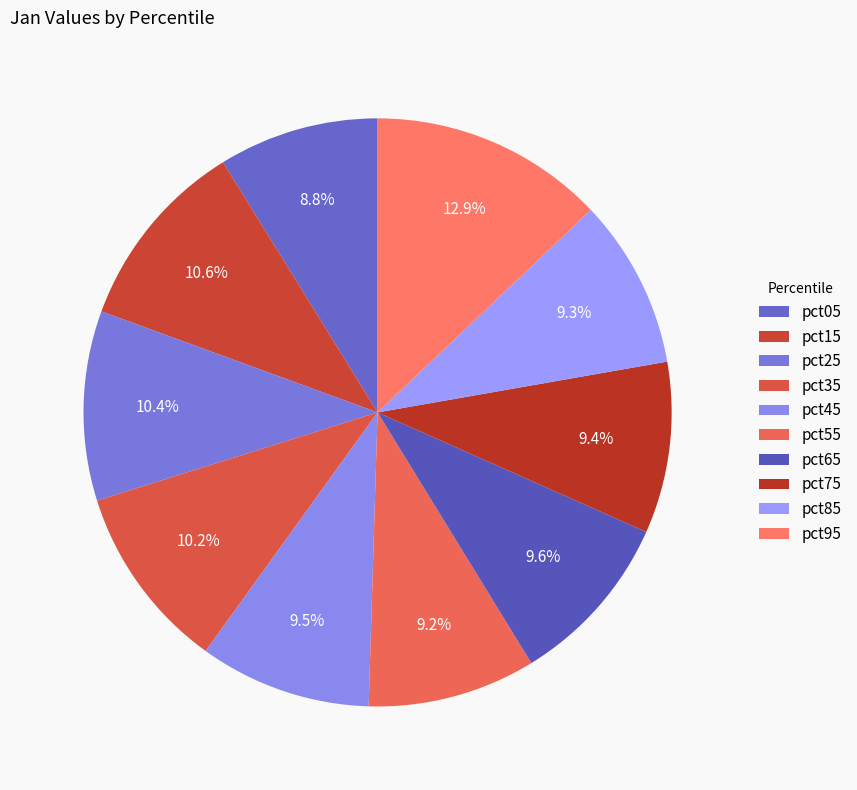

How many segments does this pie chart have?

10